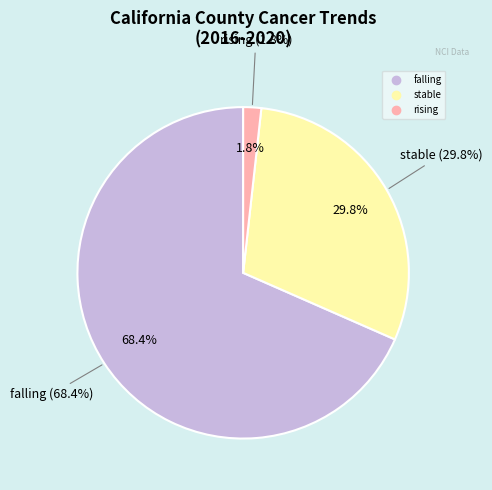

Which category has the biggest portion of the pie?

falling